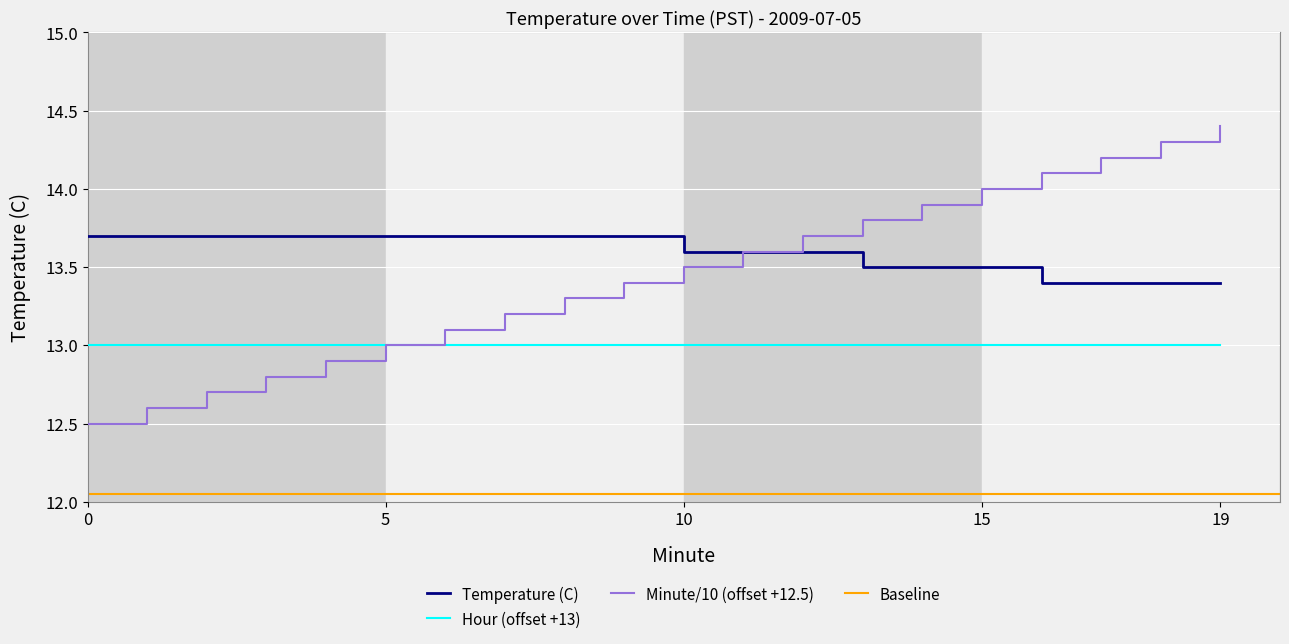

Which category has the highest value in the Minute series?

19